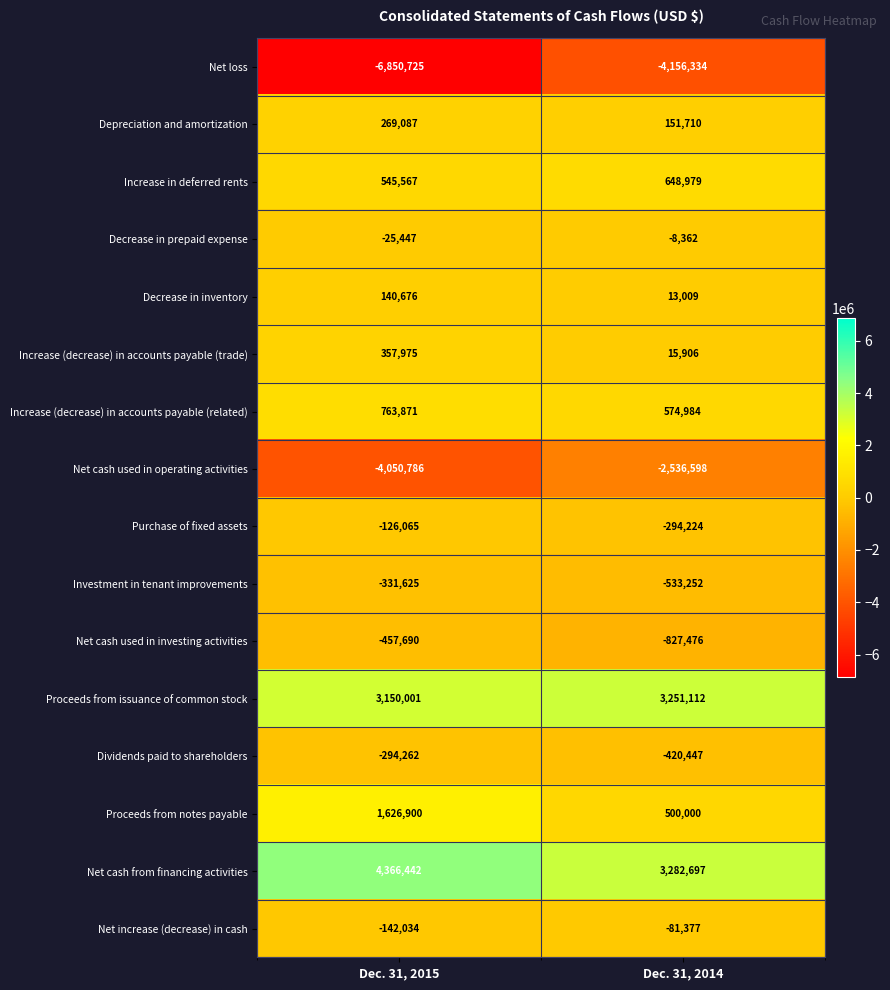

The value of Decrease in inventory at Dec. 31, 2015 is 140676. True or false?

True